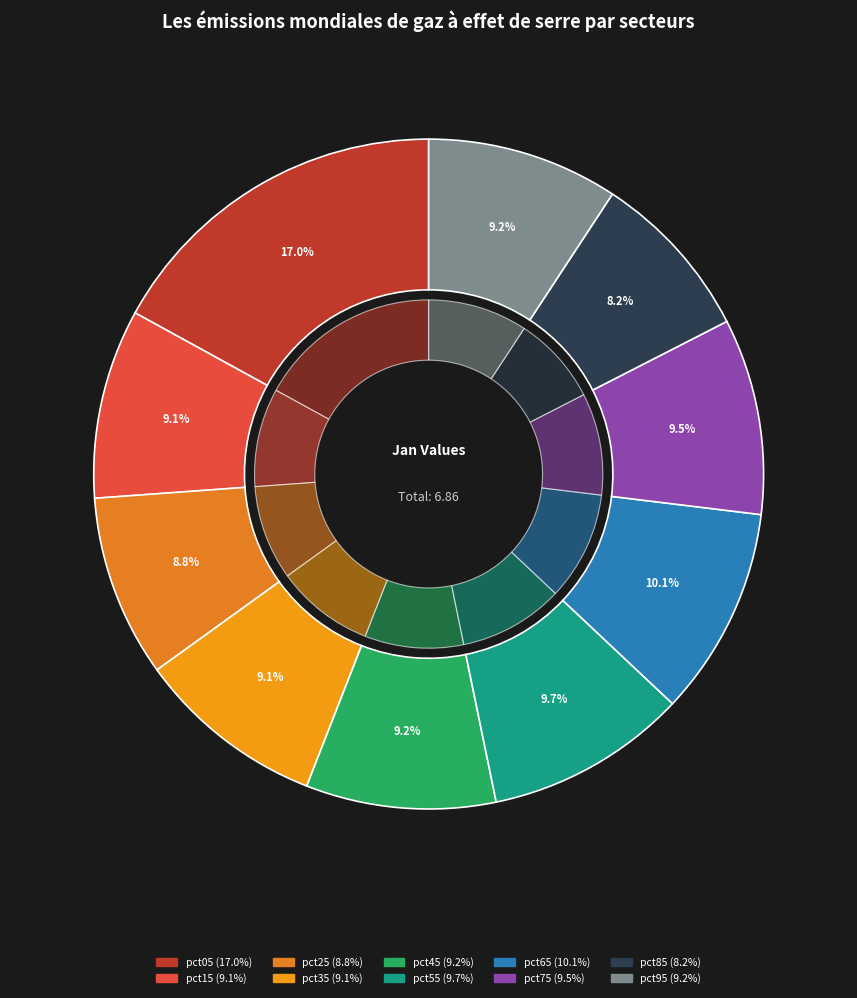

True or false: pct35 accounts for 1% of the total.

False